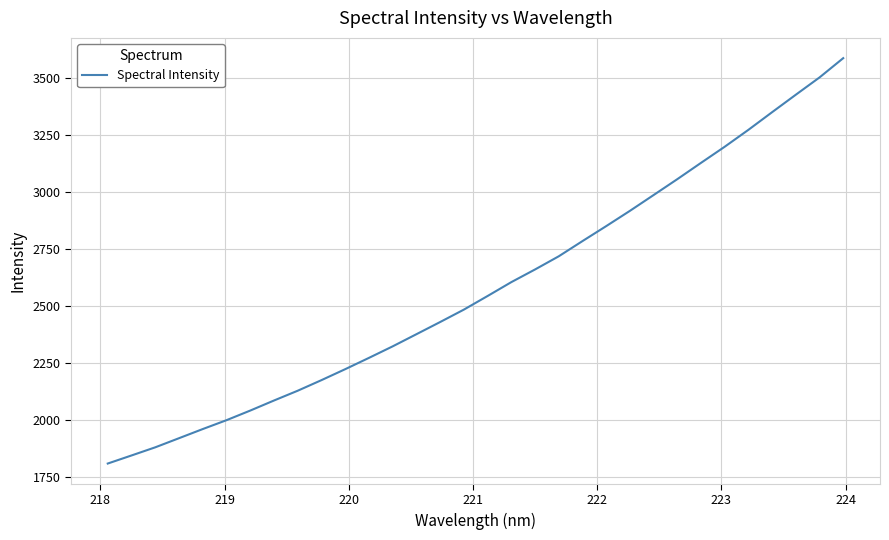

How many lines are shown in the chart?

1